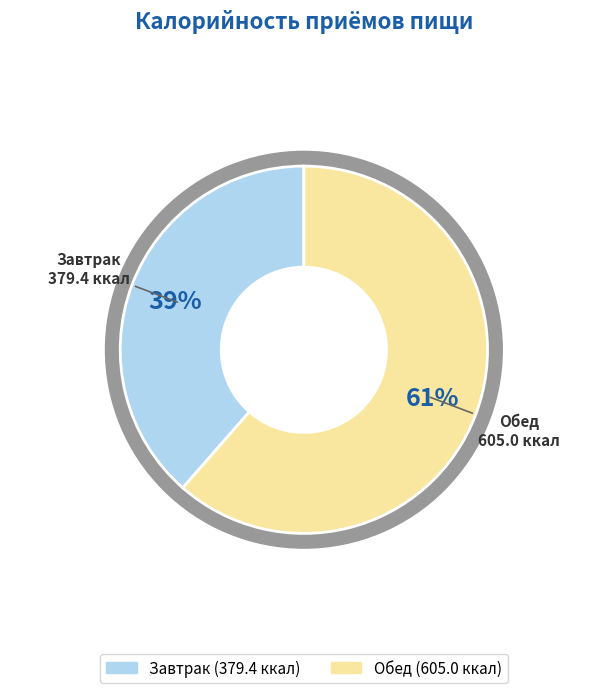

Rank the categories by value from highest to lowest.

Обед, Завтрак